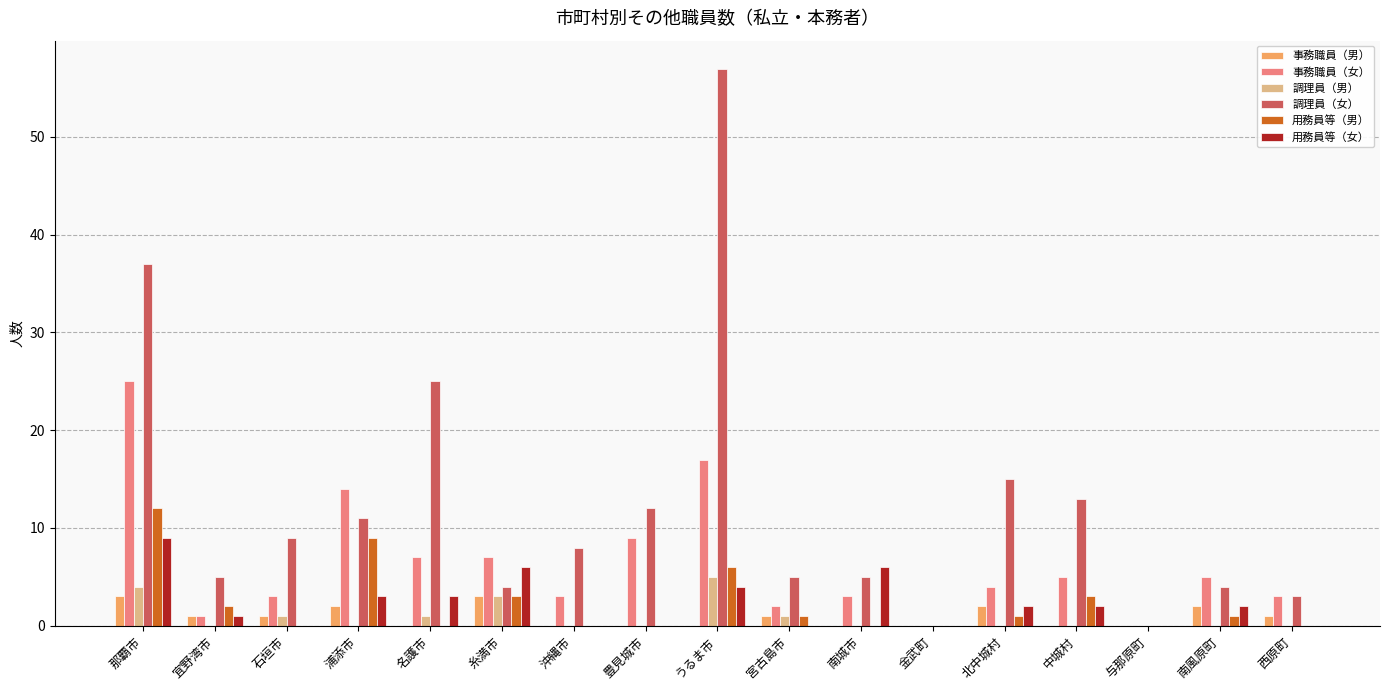

Which series has the widest spread of values?

調理員（女）